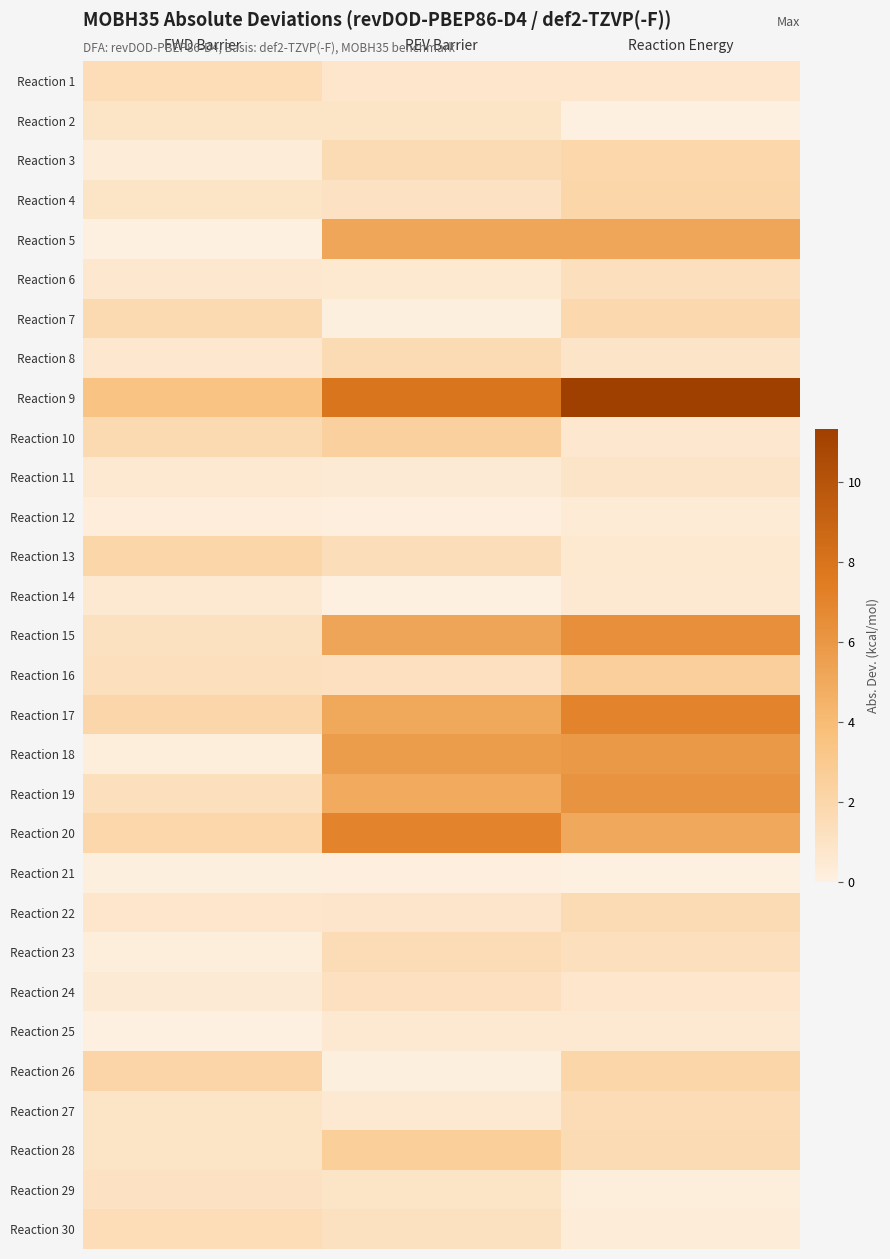

Which series has the largest total across all categories?

Reaction 9